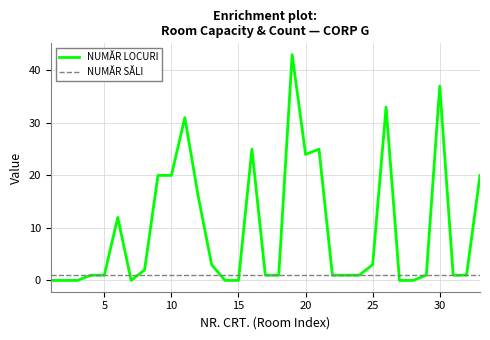

Which series has the largest range (max minus min)?

NUMĂR LOCURI